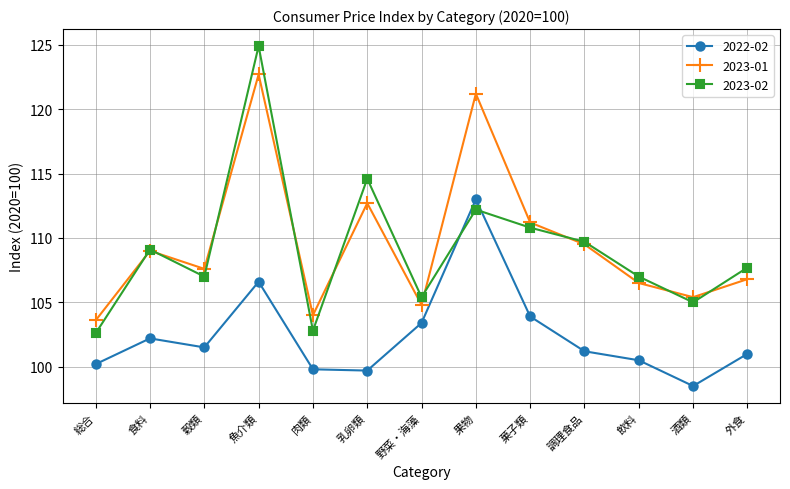

What is the value of the 2022-02 point at the 6th from the left?

99.7